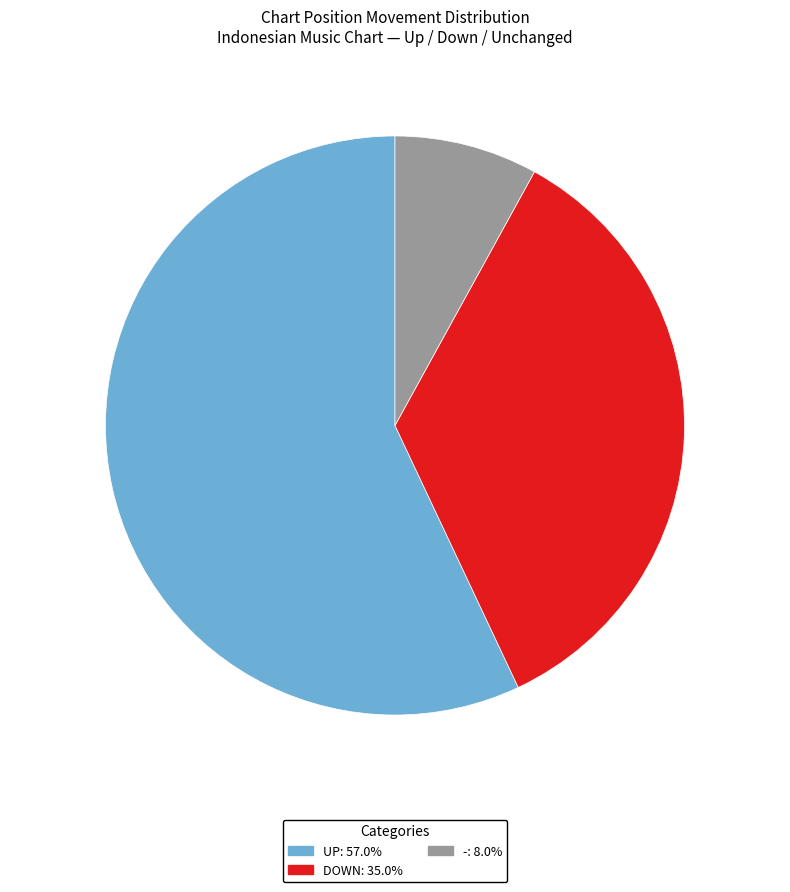

Is there a majority slice in this chart?

Yes